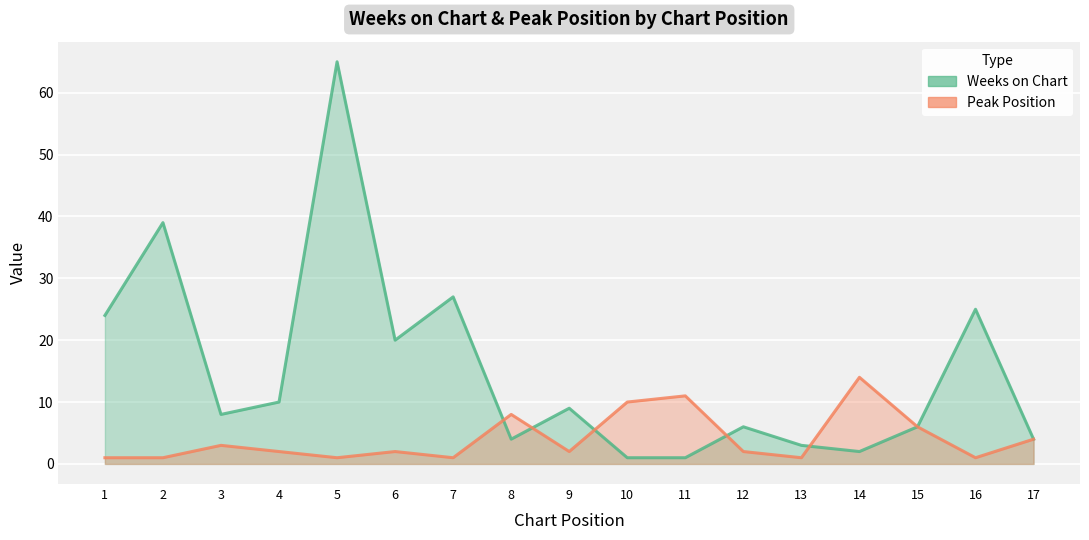

What is the average value of the Weeks on Chart series?

15